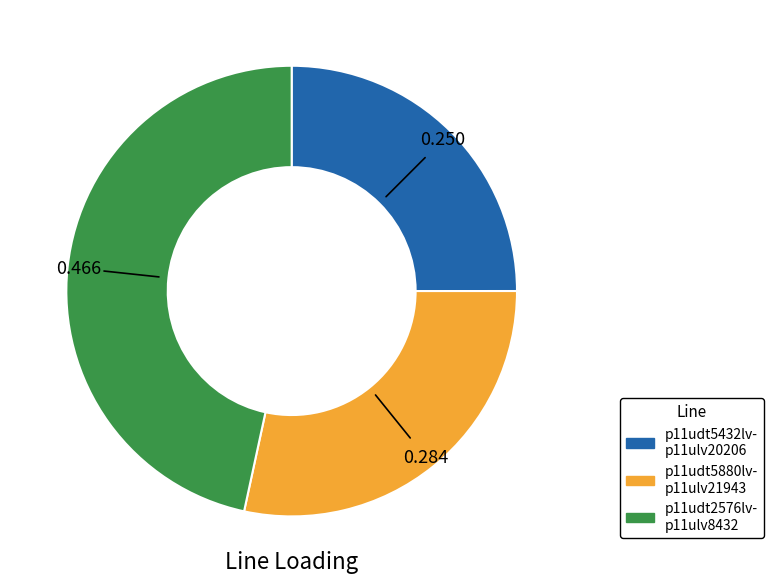

Is there any slice that represents more than half of the pie?

No